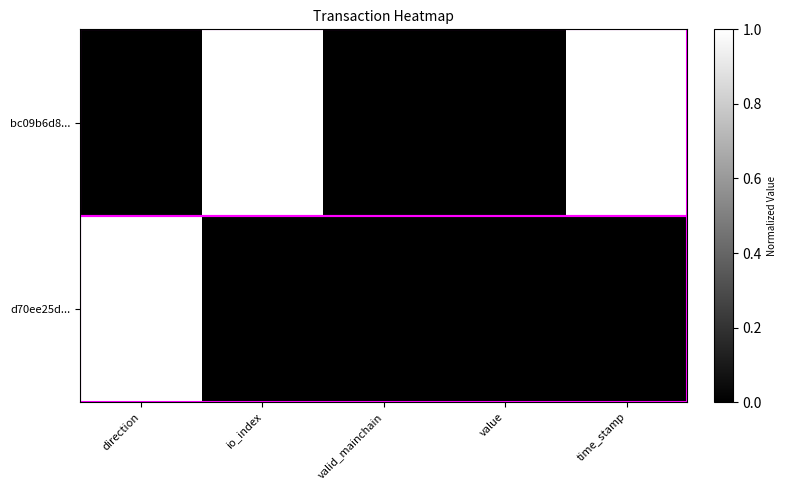

Count the number of data series in this chart.

2